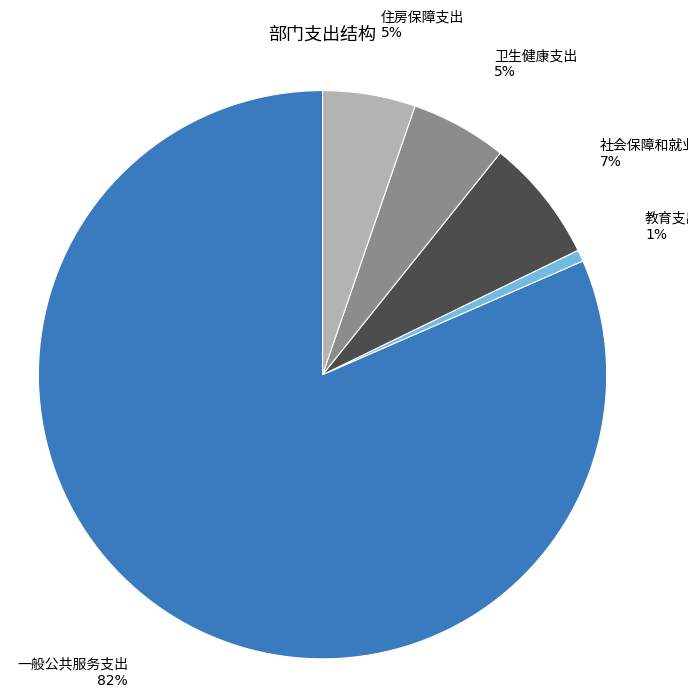

How many segments does this pie chart have?

5